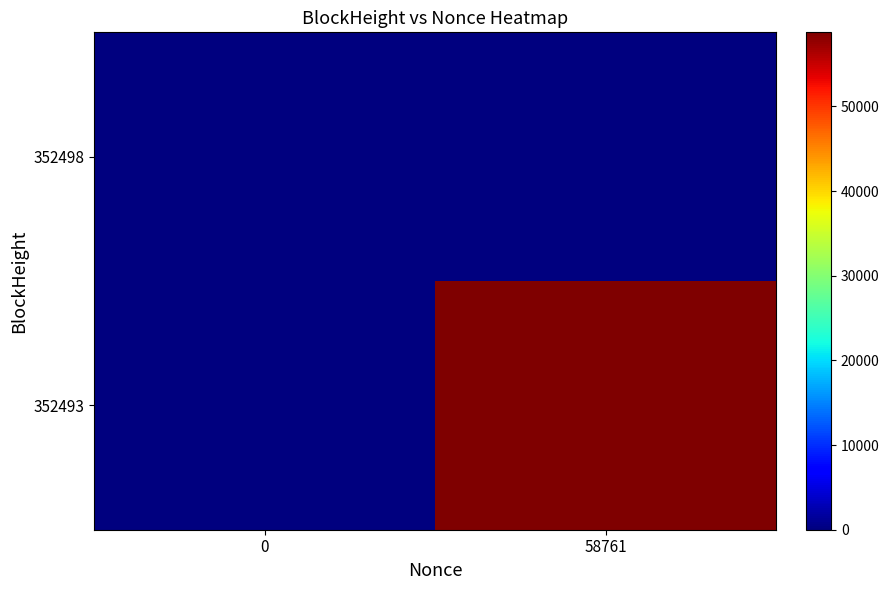

Reading left to right, list all the values displayed in this chart.

352498: 0=0	58761=0
352493: 0=0	58761=58761